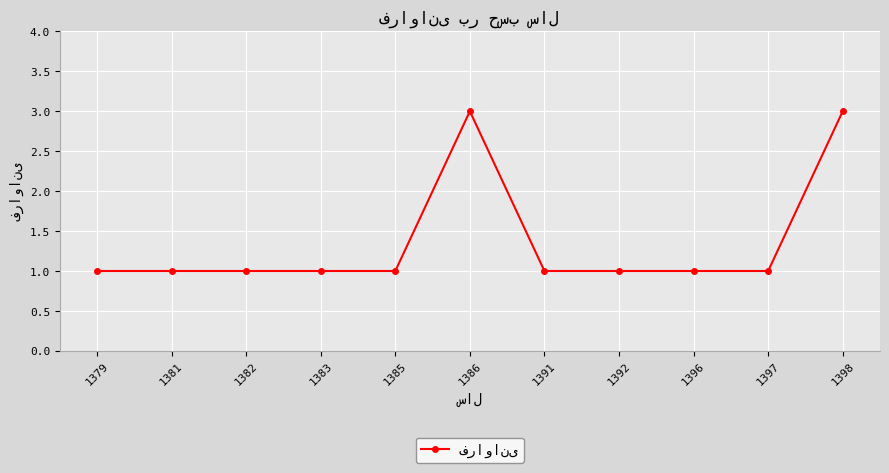

What is the change in value from 1397 to 1398?

+2